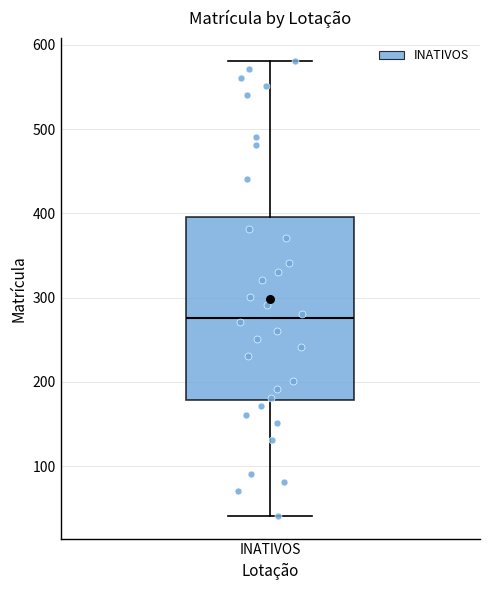

Where is the lower edge of the box for INATIVOS on the y-axis? The values are not printed on the chart, so give them approximately, as read against the axis.

180